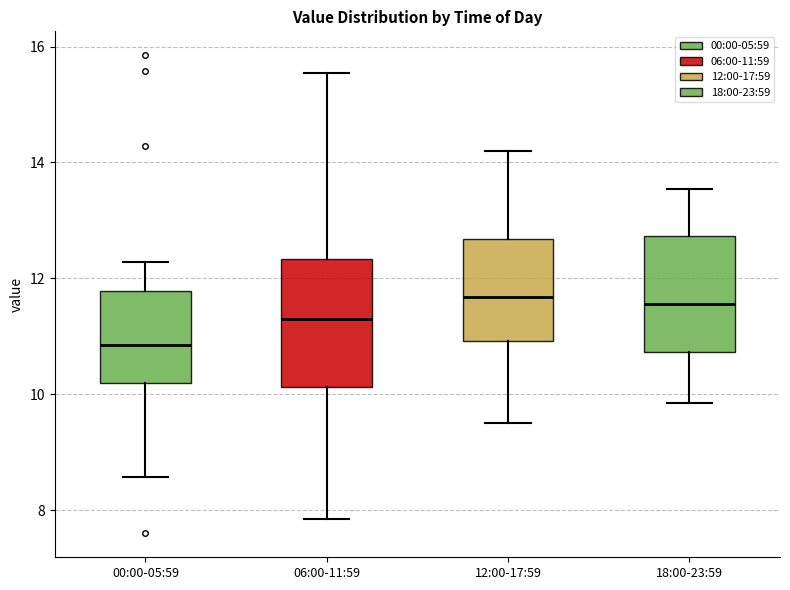

Where does the median line of the box for 00:00-05:59 sit on the y-axis? The values are not printed on the chart, so give them approximately, as read against the axis.

10.8